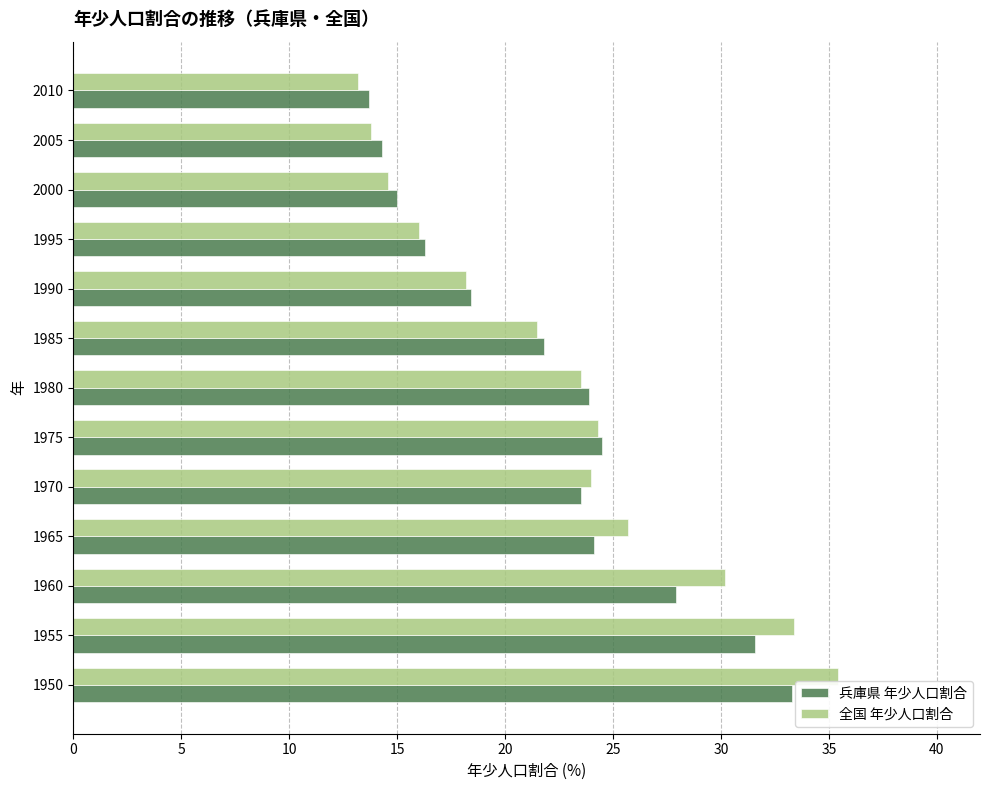

Rank the series by their maximum value, from highest to lowest.

全国 年少人口割合, 兵庫県 年少人口割合